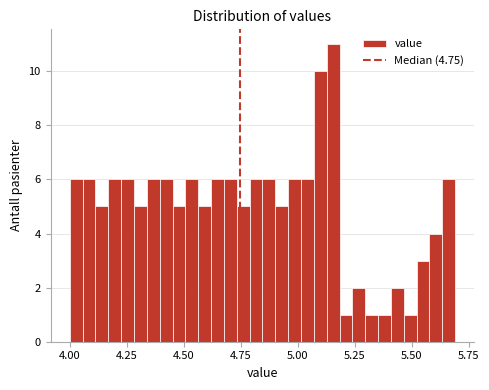

Around what value on the x-axis is the tallest bar? Give the approximate position of its centre, as read against the axis.

5.15